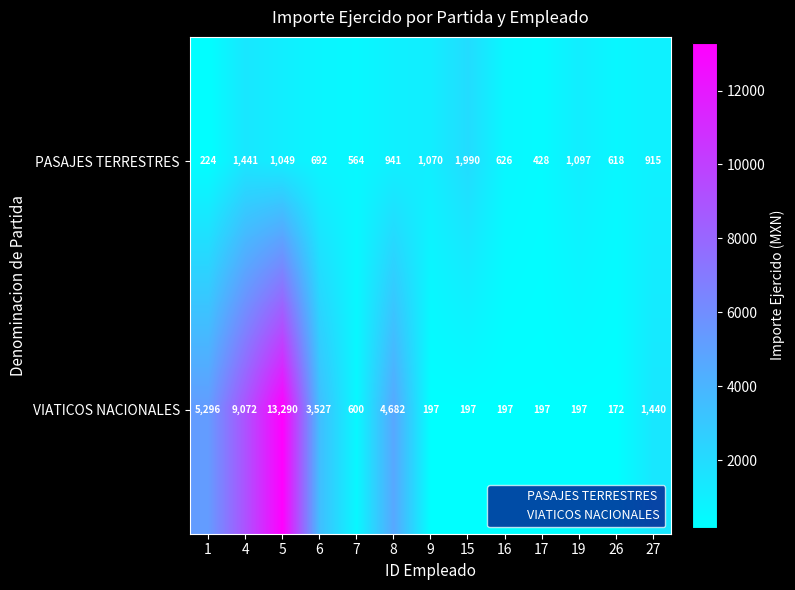

Rank the series at 17 from lowest to highest value.

VIATICOS NACIONALES, PASAJES TERRESTRES